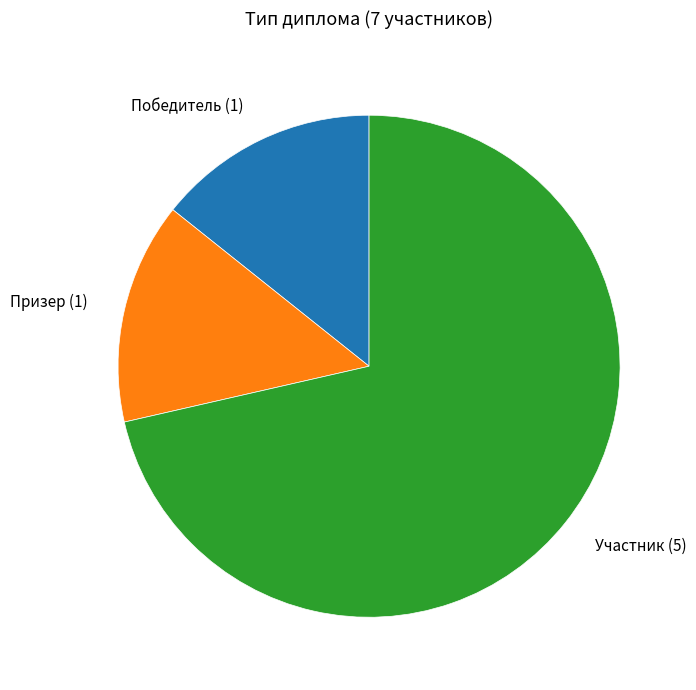

What is the largest slice in the pie chart?

Участник